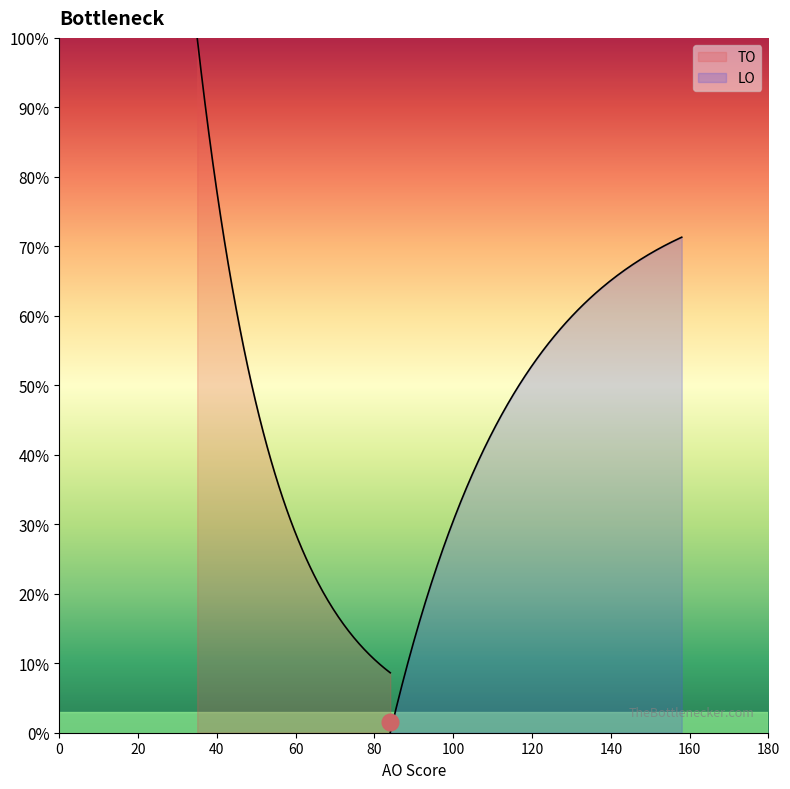

True or false: AO and LO cross at least once.

False